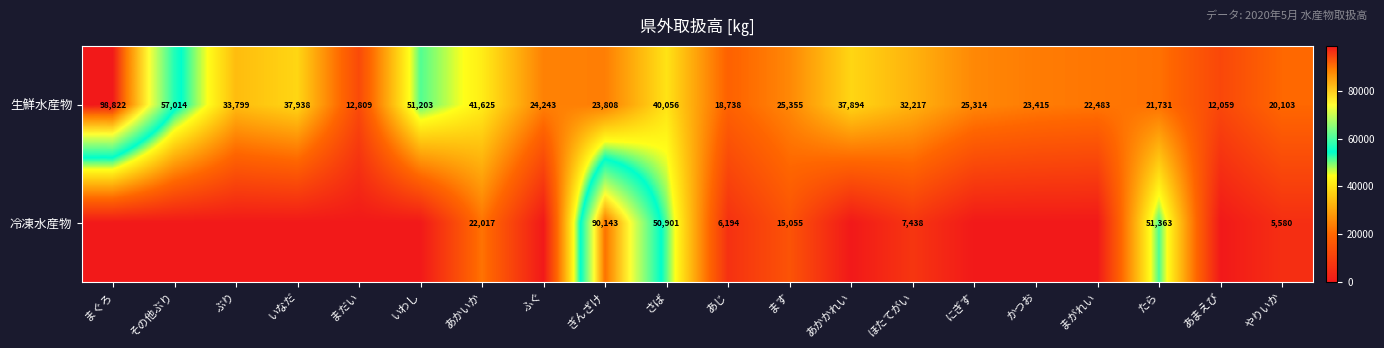

What is the average value of the 生鮮水産物 series?

33031